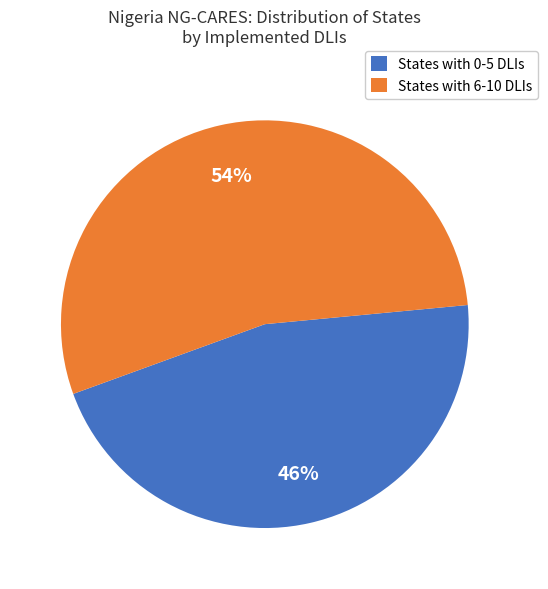

Which slice is the smallest?

States with 0-5 DLIs